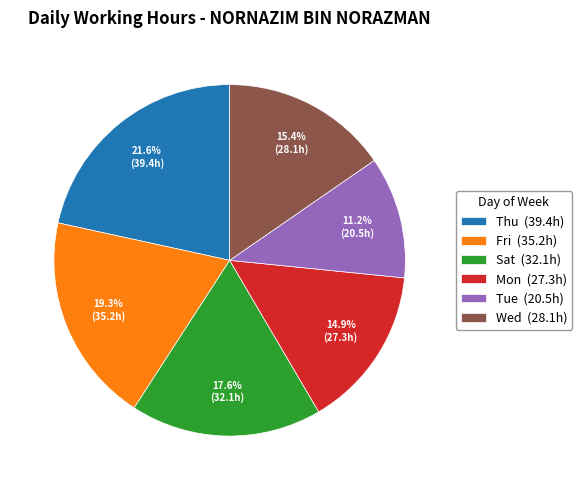

Which slice is the largest?

Thu (39.4h)